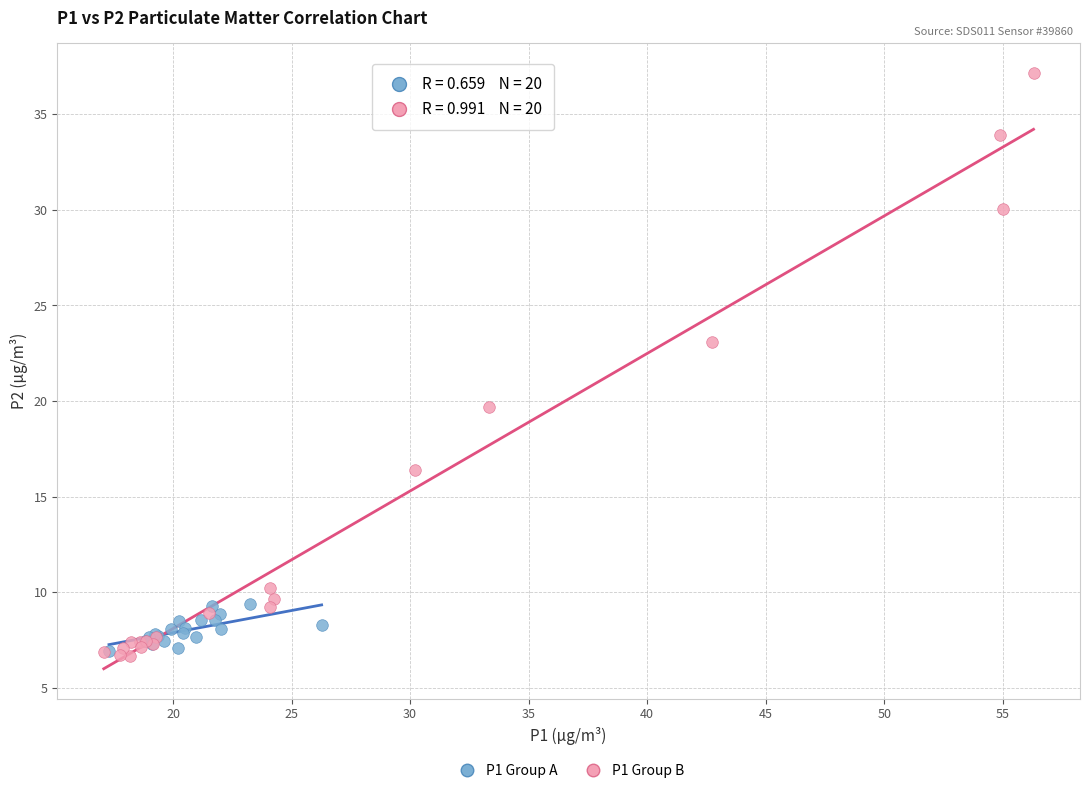

What are all the series names shown in the legend?

P1 Group A, P1 Group B